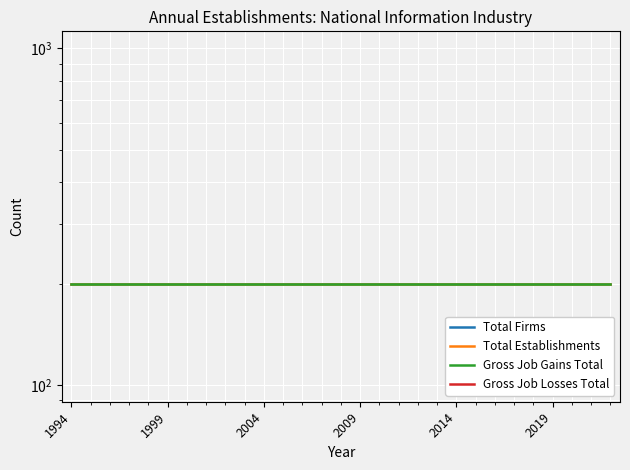

At which category does the chart reach its minimum across all series?

1994